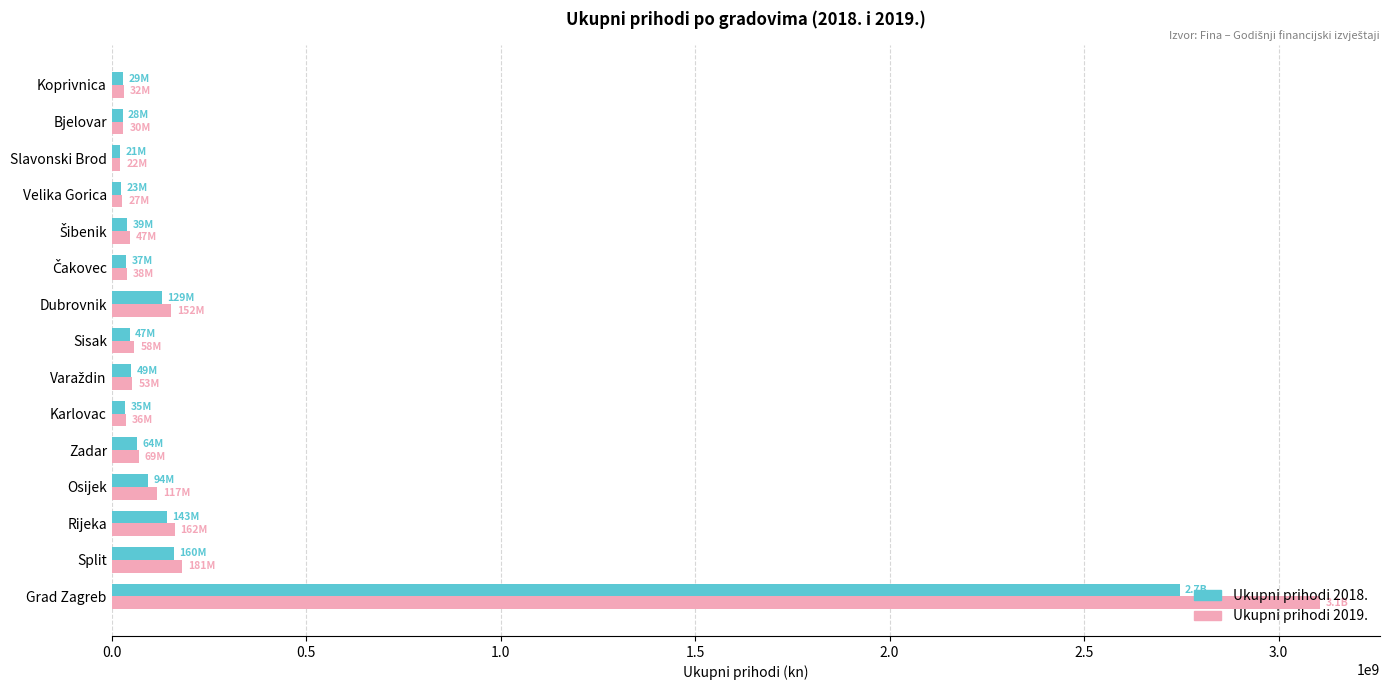

Which series has the largest range (max minus min)?

Ukupni prihodi 2019.